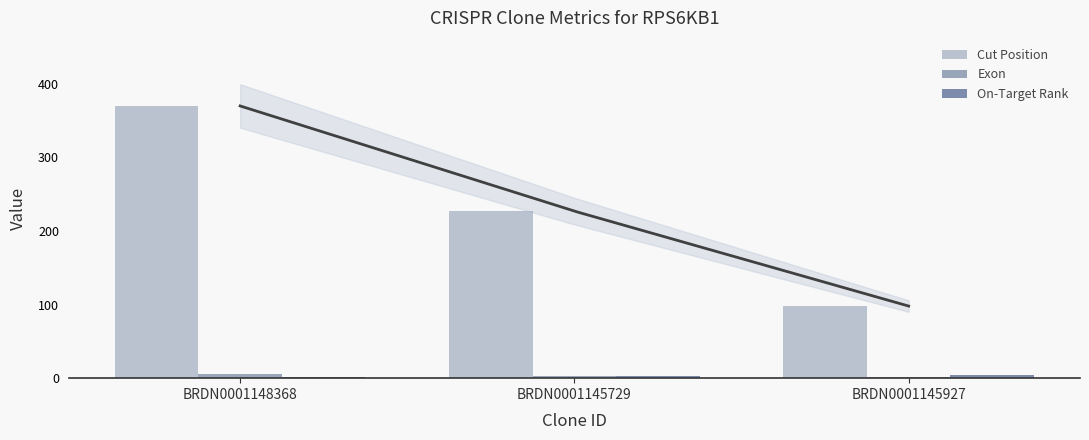

How many data points in On-Target Rank are above 3?

1